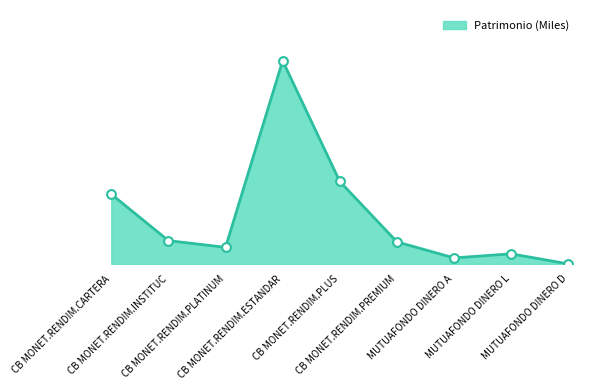

Which has a higher value, CB MONET.RENDIM.PLUS or CB MONET.RENDIM.ESTANDAR?

CB MONET.RENDIM.ESTANDAR